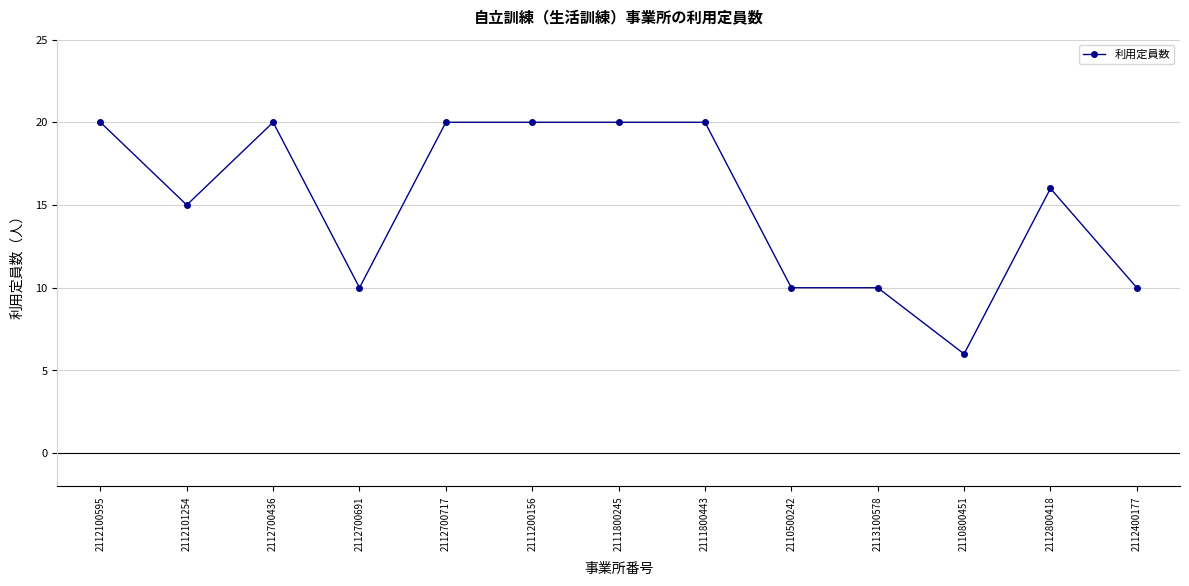

What is the difference between the values at 2110500242 and 2112100595?

10